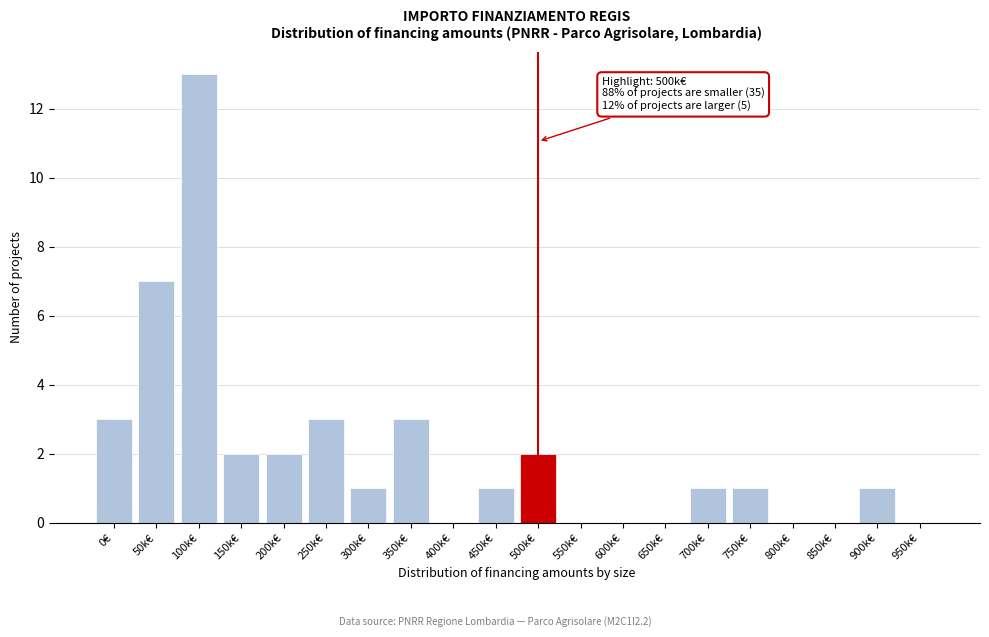

Reading left to right, what are all the values shown in this chart?

0€=3	50k€=7	100k€=13	150k€=2	200k€=2	250k€=3	300k€=1	350k€=3	400k€=0	450k€=1	500k€=2	550k€=0	600k€=0	650k€=0	700k€=1	750k€=1	800k€=0	850k€=0	900k€=1	950k€=0